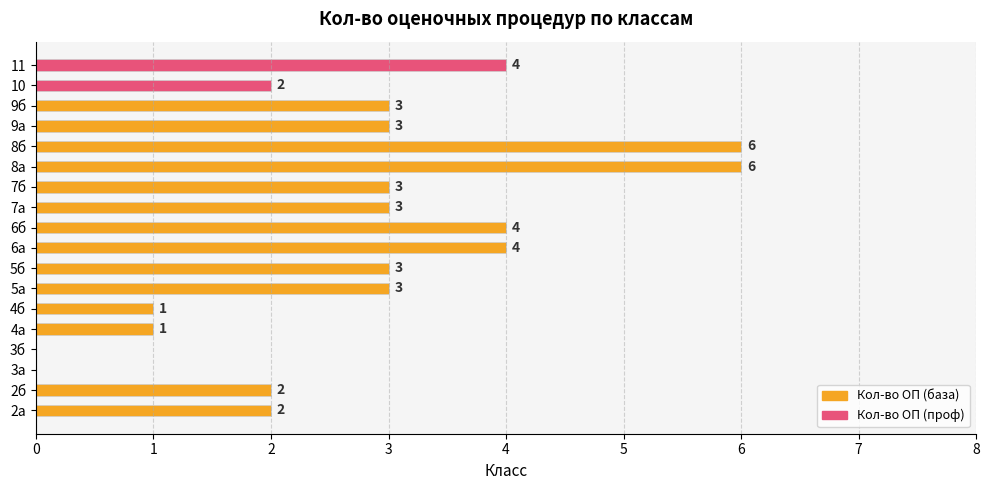

Is it true that Кол-во ОП (база) equals 1 at 4а?

True